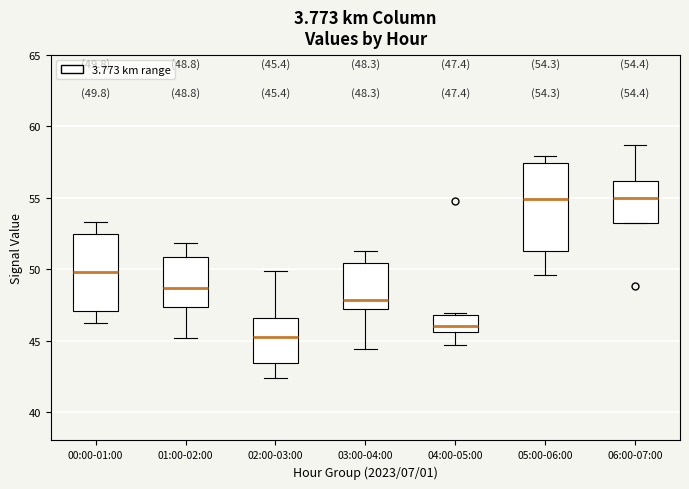

Which box is the tallest, from its lower edge to its upper edge?

05:00-06:00